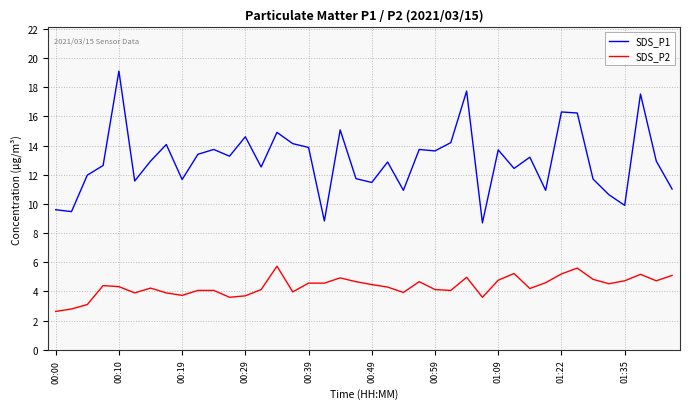

Which series has the largest total across all categories?

SDS_P1